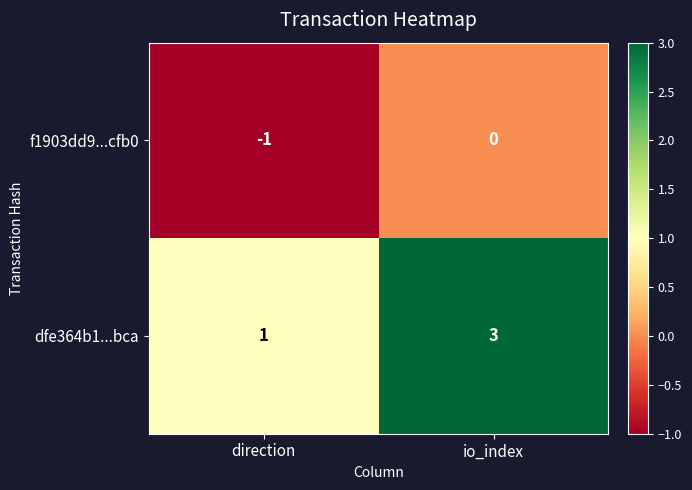

Rank the series at io_index from lowest to highest value.

f1903dd9...cfb0, dfe364b1...bca